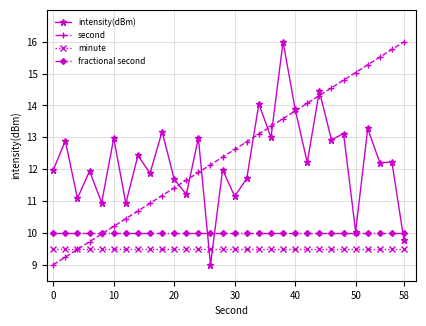

What is the minimum value for intensity(dBm)?

9.0